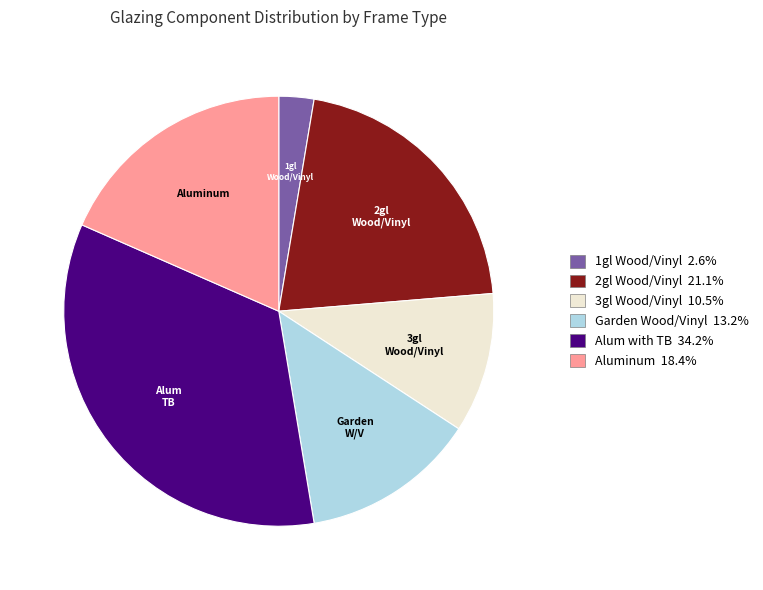

Is there a majority slice in this chart?

No